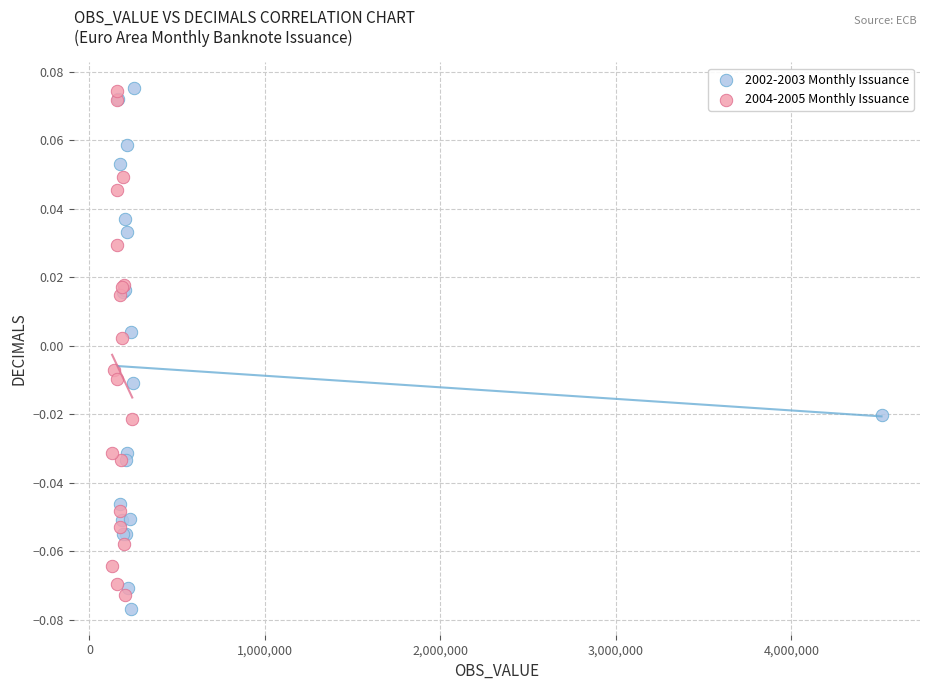

Which series reaches the minimum Y coordinate?

2002-2003 Monthly Issuance